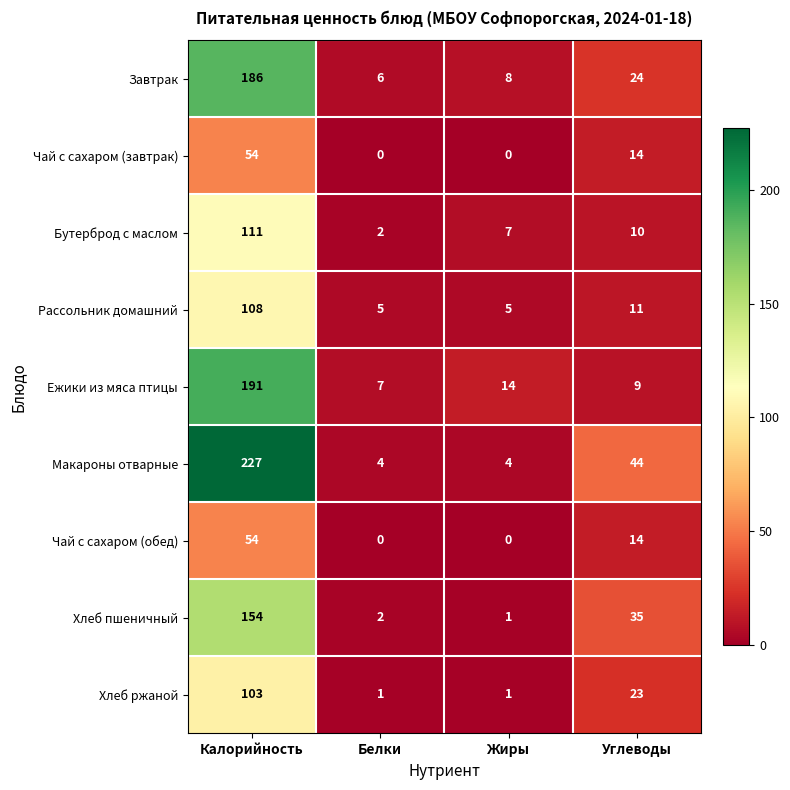

True or false: Чай с сахаром (обед) has a value of 54 at Калорийность.

True